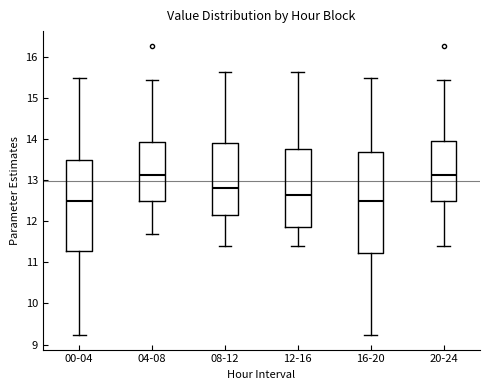

Reading left to right, transcribe this box plot: for each box, give where its median line is, the range the box spans, and where its two whiskers end, as read against the y-axis. The values are not printed on the chart, so give them approximately, as read against the axis.

00-04: median 12.5, box 11.3 to 13.5, whiskers 9.2 to 15.5
04-08: median 13.1, box 12.5 to 13.9, whiskers 11.7 to 15.4
08-12: median 12.8, box 12.2 to 13.9, whiskers 11.4 to 15.6
12-16: median 12.6, box 11.9 to 13.8, whiskers 11.4 to 15.6
16-20: median 12.5, box 11.2 to 13.7, whiskers 9.2 to 15.5
20-24: median 13.1, box 12.5 to 14.0, whiskers 11.4 to 15.4